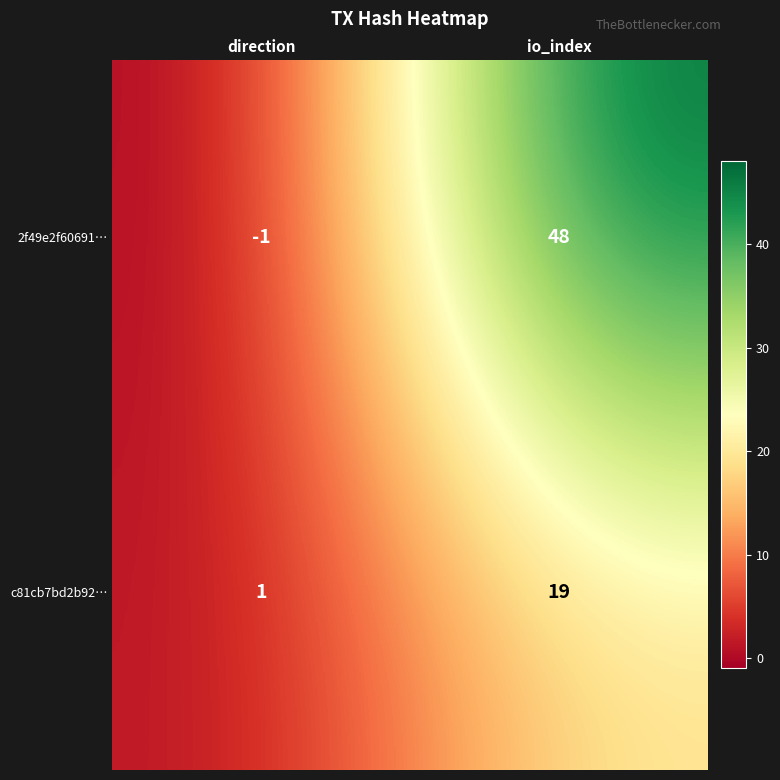

The 2f49e2f60691… series shows 74 at io_index. True or false?

False